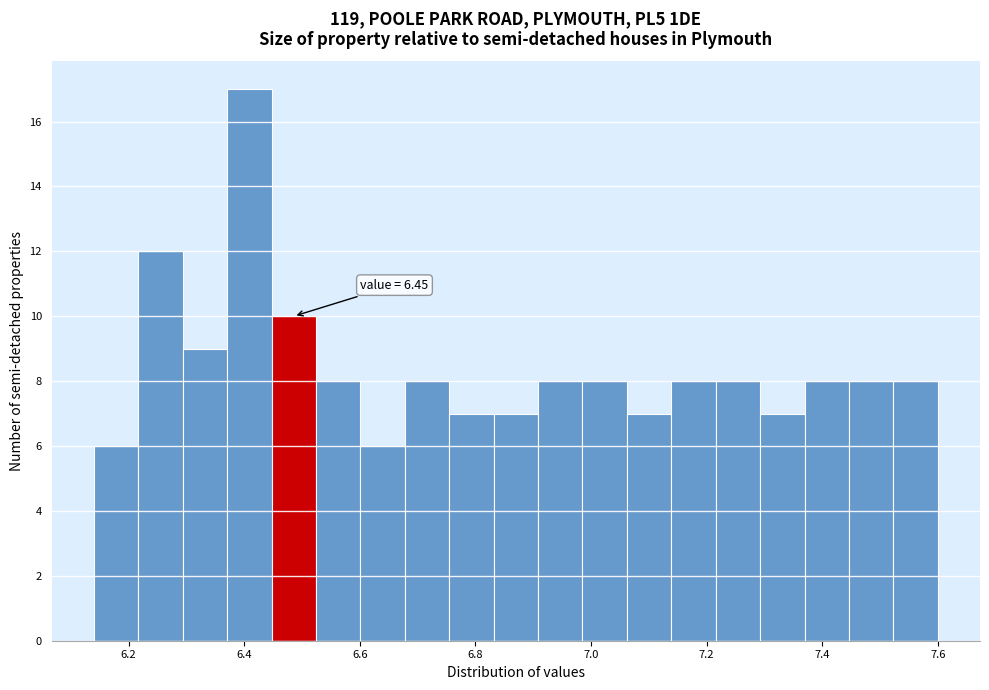

Read against the x-axis, roughly where is the centre of the tallest bar?

6.40